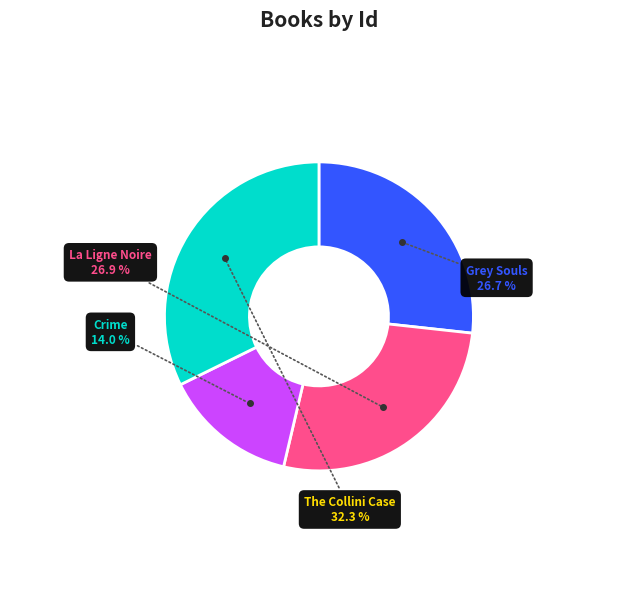

Is the sum of The Collini Case and Crime greater than half?

No